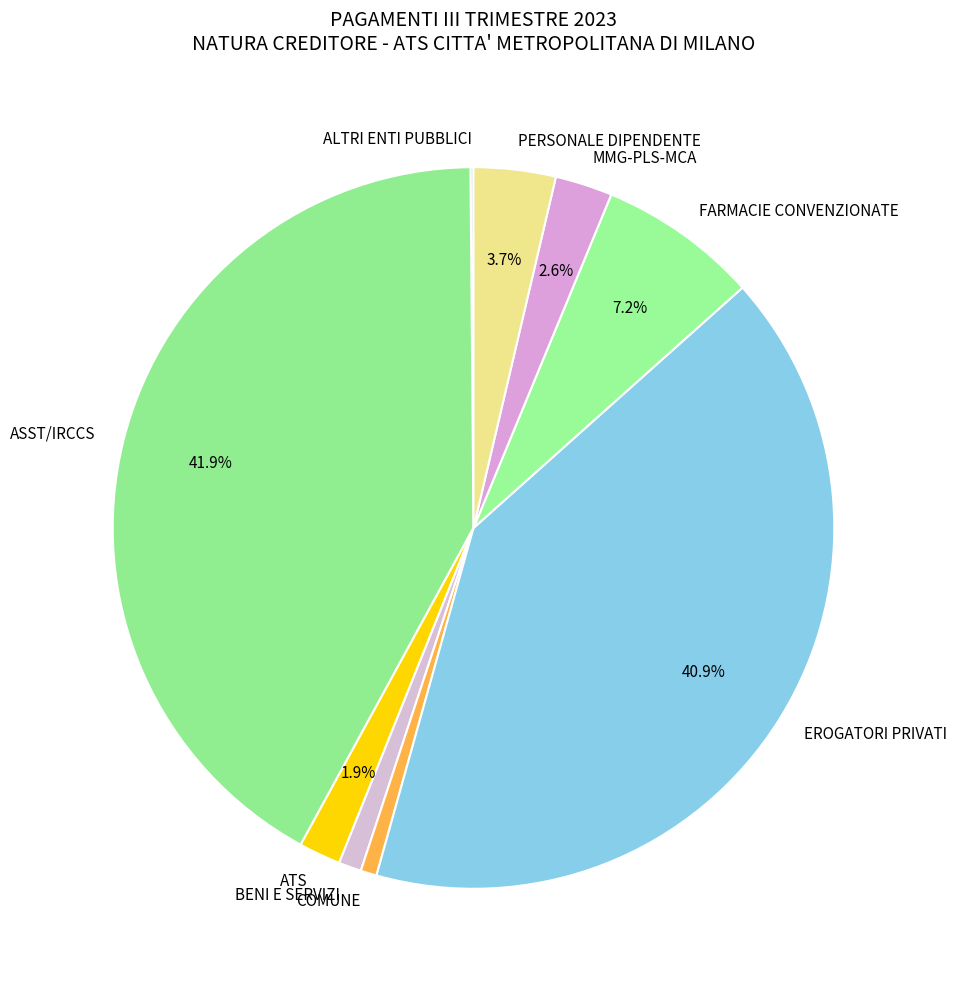

Which slice is the largest?

ASST/IRCCS